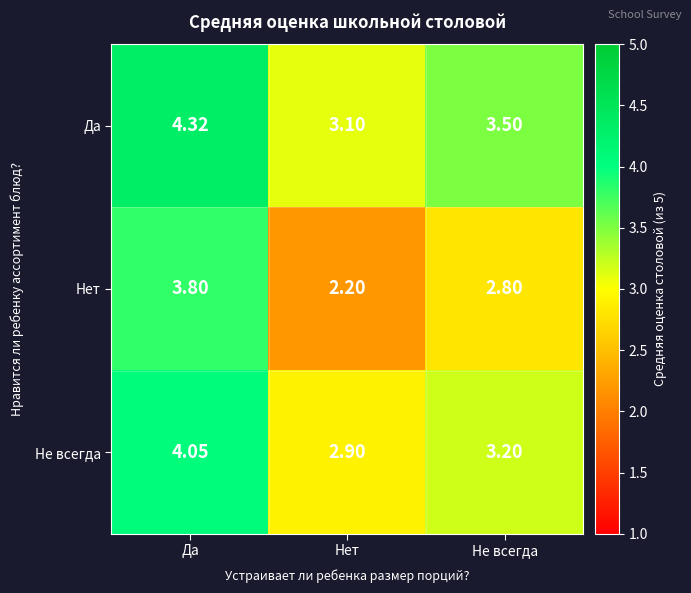

List the series in order of their peak value, highest first.

Да, Не всегда, Нет